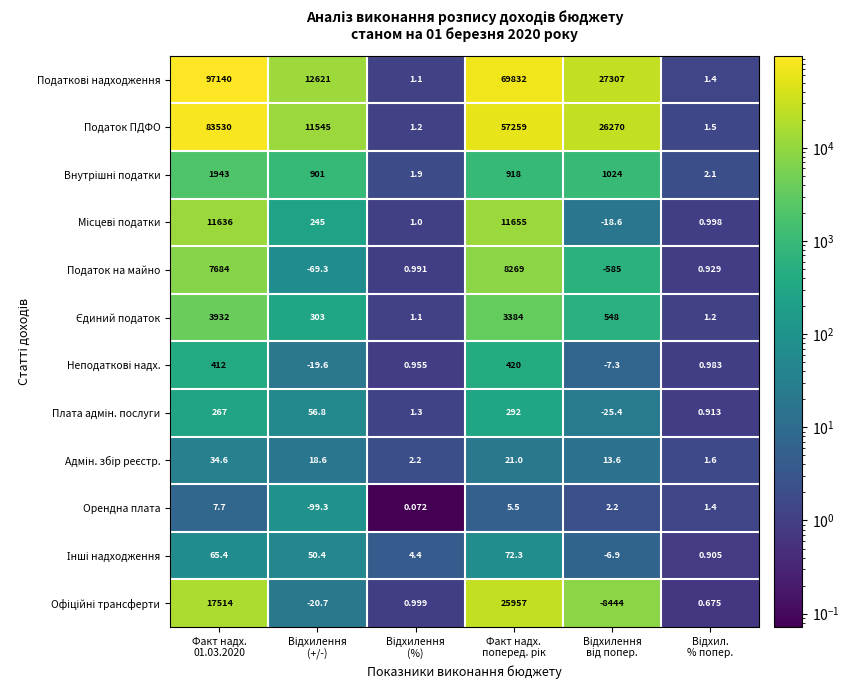

How many data points does each series have?

6